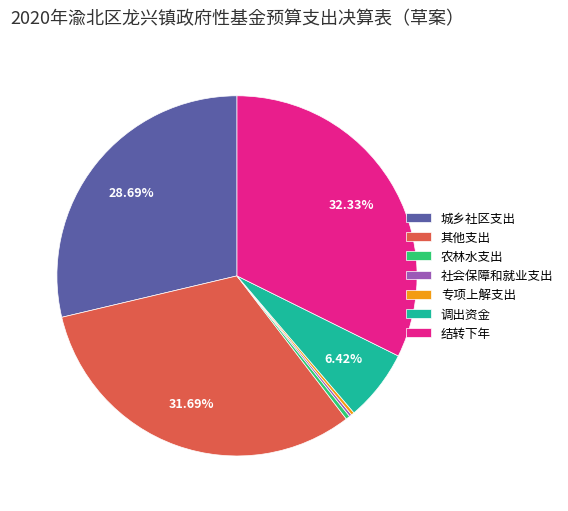

To the nearest percent, what is the difference between the 城乡社区支出 and 其他支出 slice percentages?

3%